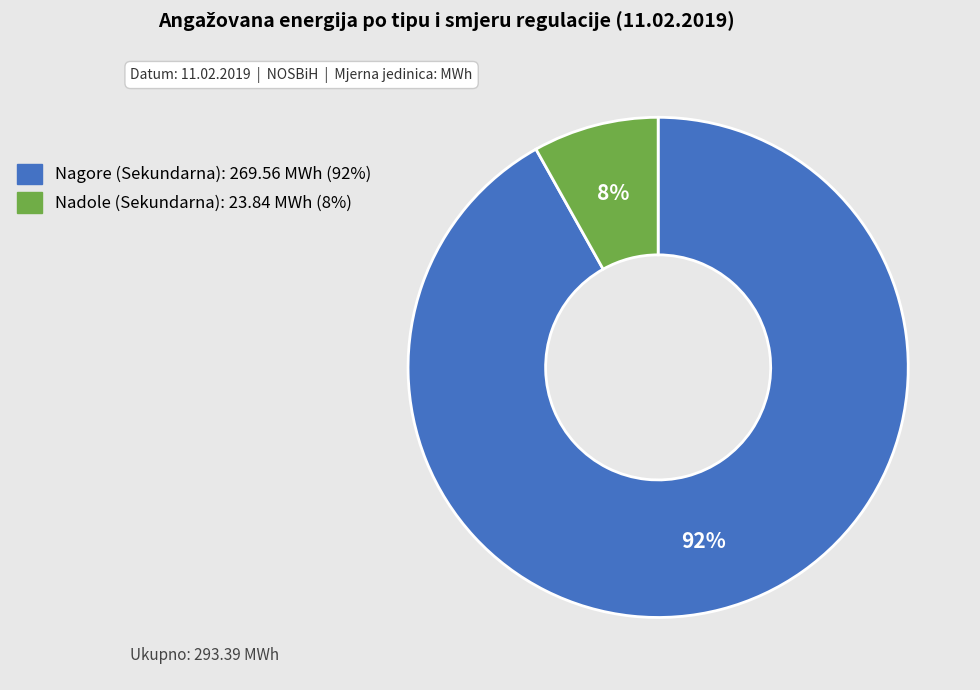

To the nearest percent, what is the average slice percentage?

50%